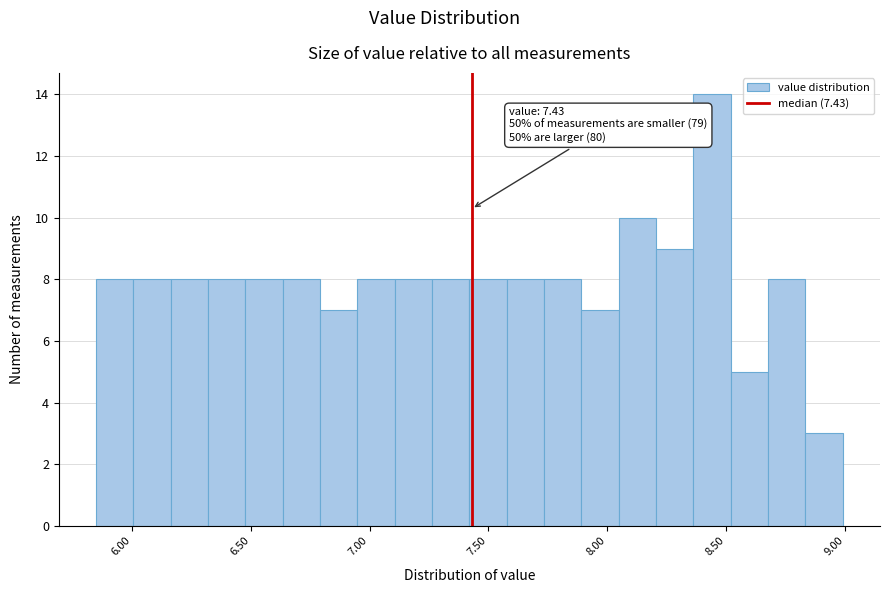

Around what value on the x-axis is the tallest bar? Give the approximate position of its centre, as read against the axis.

8.45